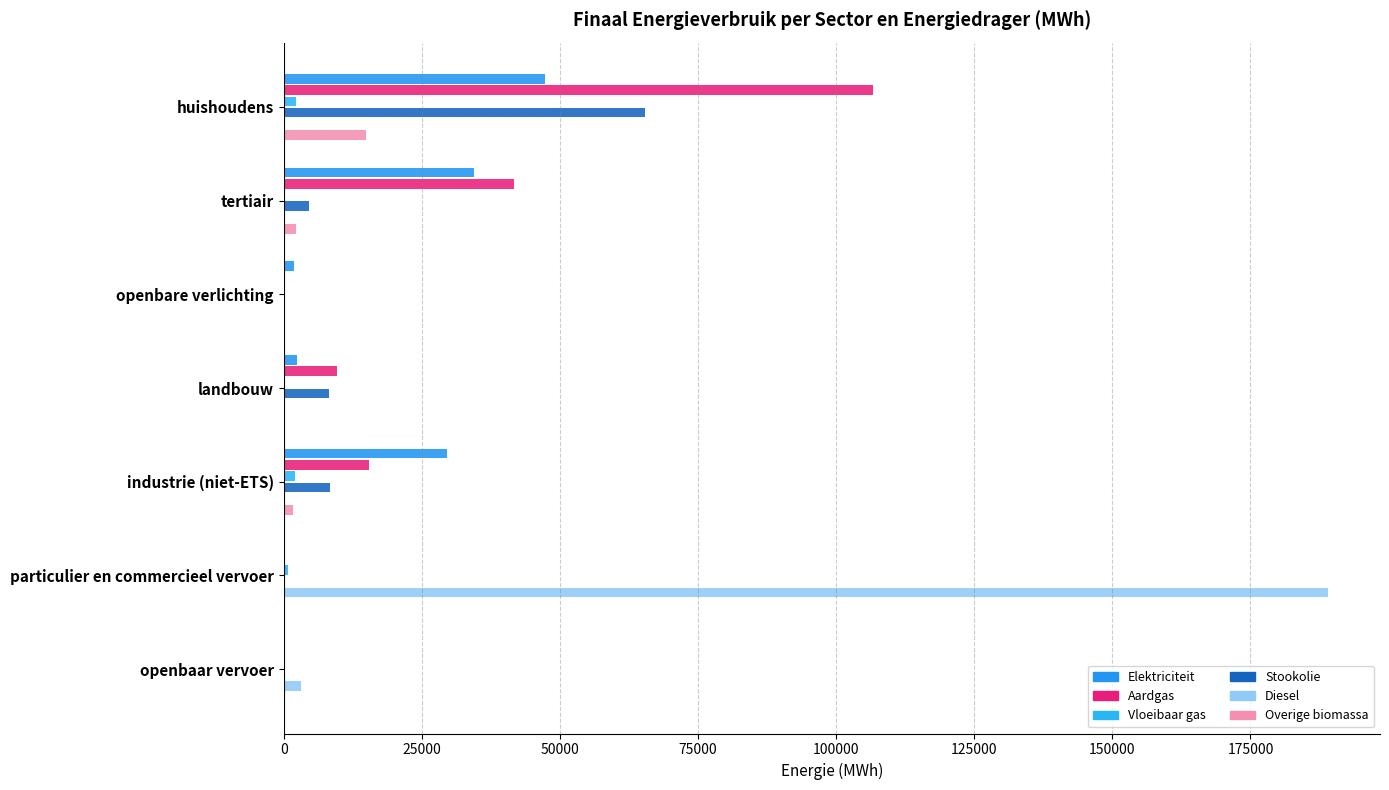

How many series are shown in this chart?

6